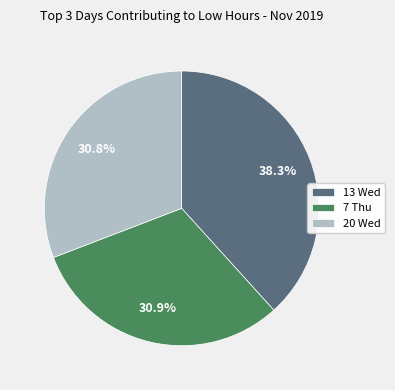

What is the largest slice in the pie chart?

13 Wed